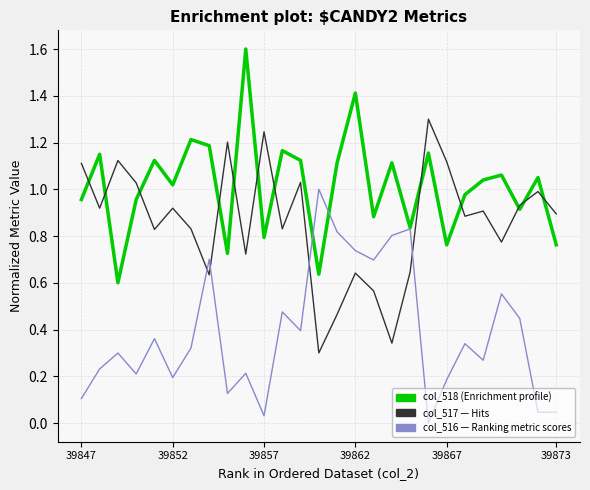

What is the maximum value shown in the chart?

1.6